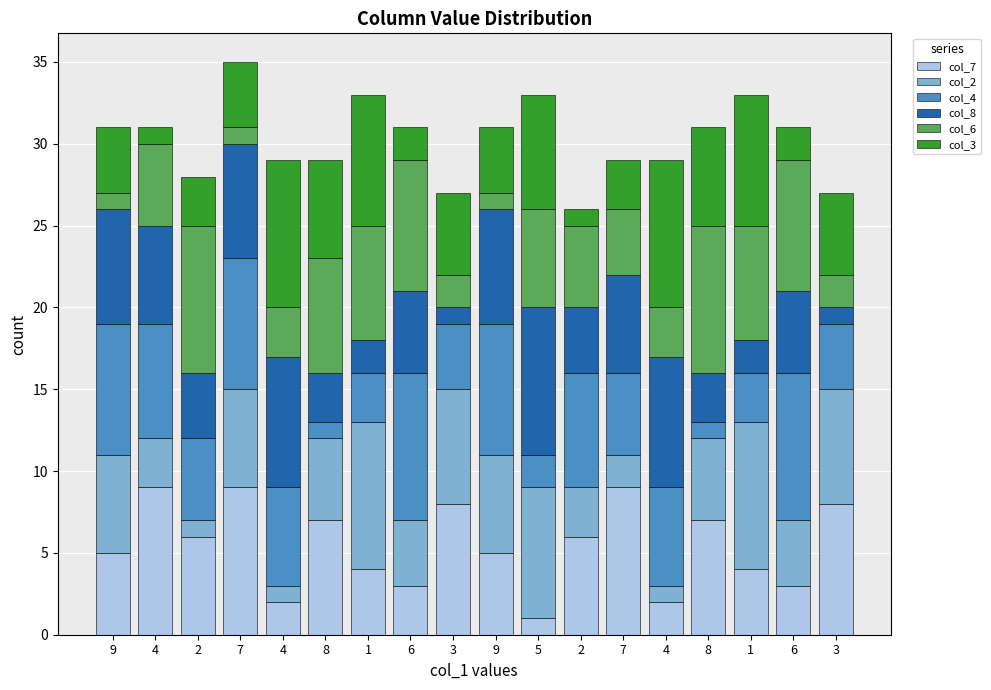

How many bars are there in total?

18